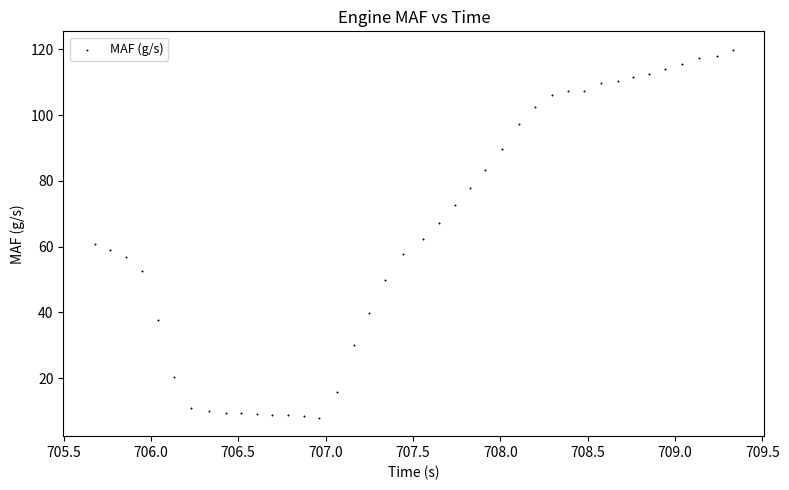

What is the range of Y values (max minus min)?

112.0